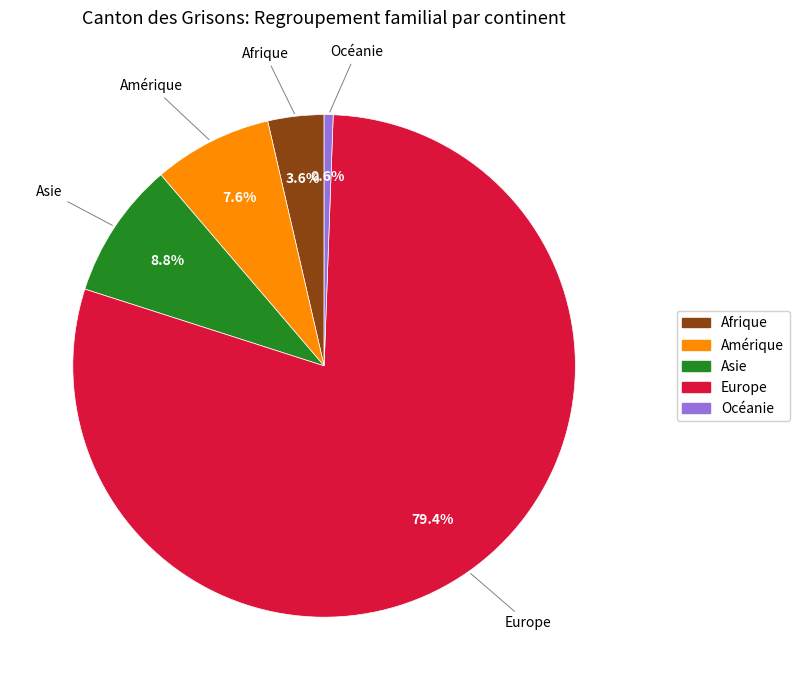

To the nearest percent, what is the combined percentage of Asie and Europe?

88%